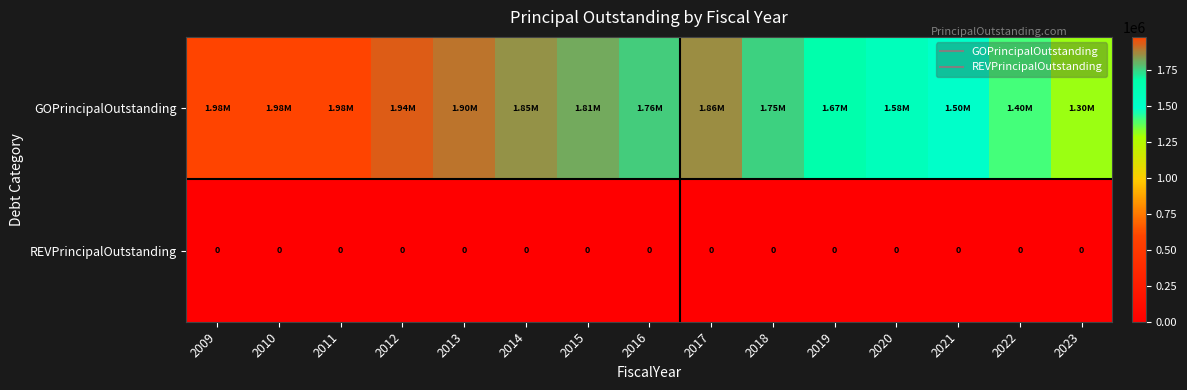

The REVPrincipalOutstanding series shows 0 at 2022. True or false?

True